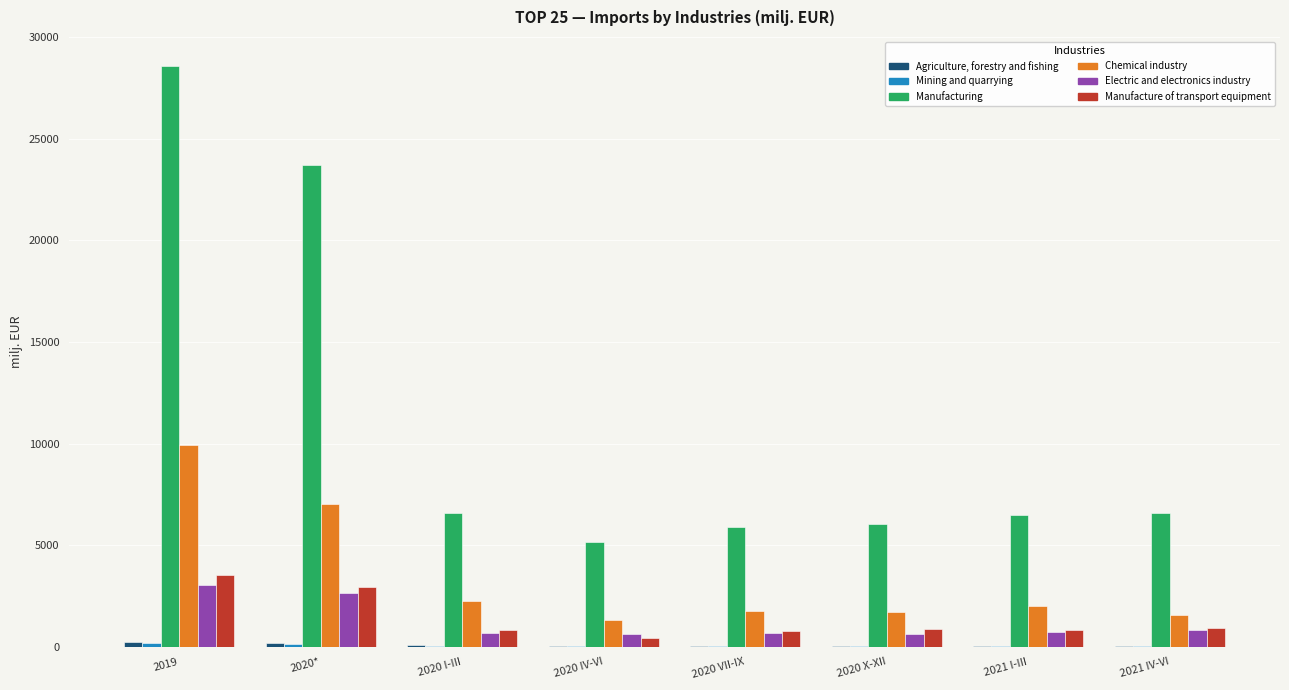

How many groups of bars are there?

8